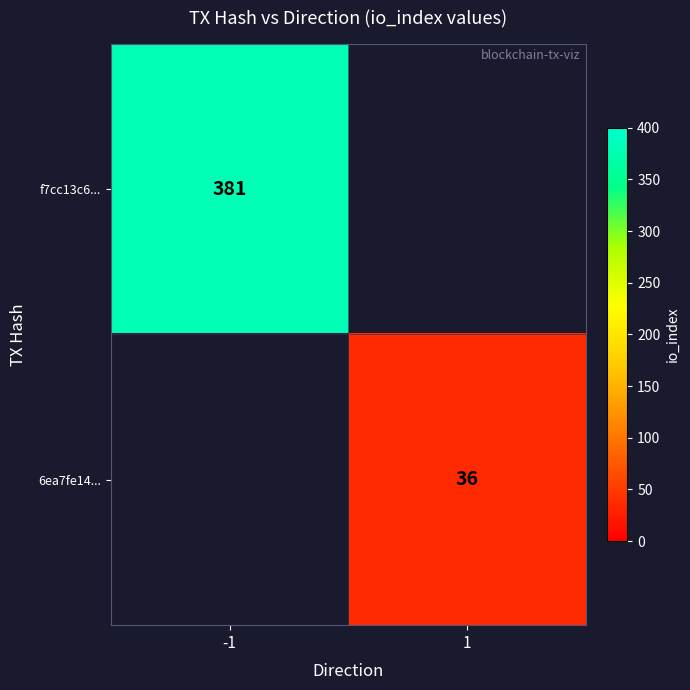

True or false: 6ea7fe14... has a value of 36 at 1.

True